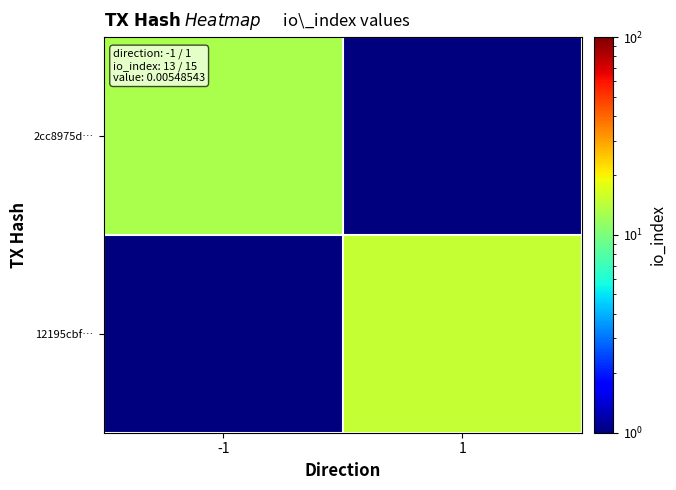

Which series has the largest total across all categories?

12195cbf…